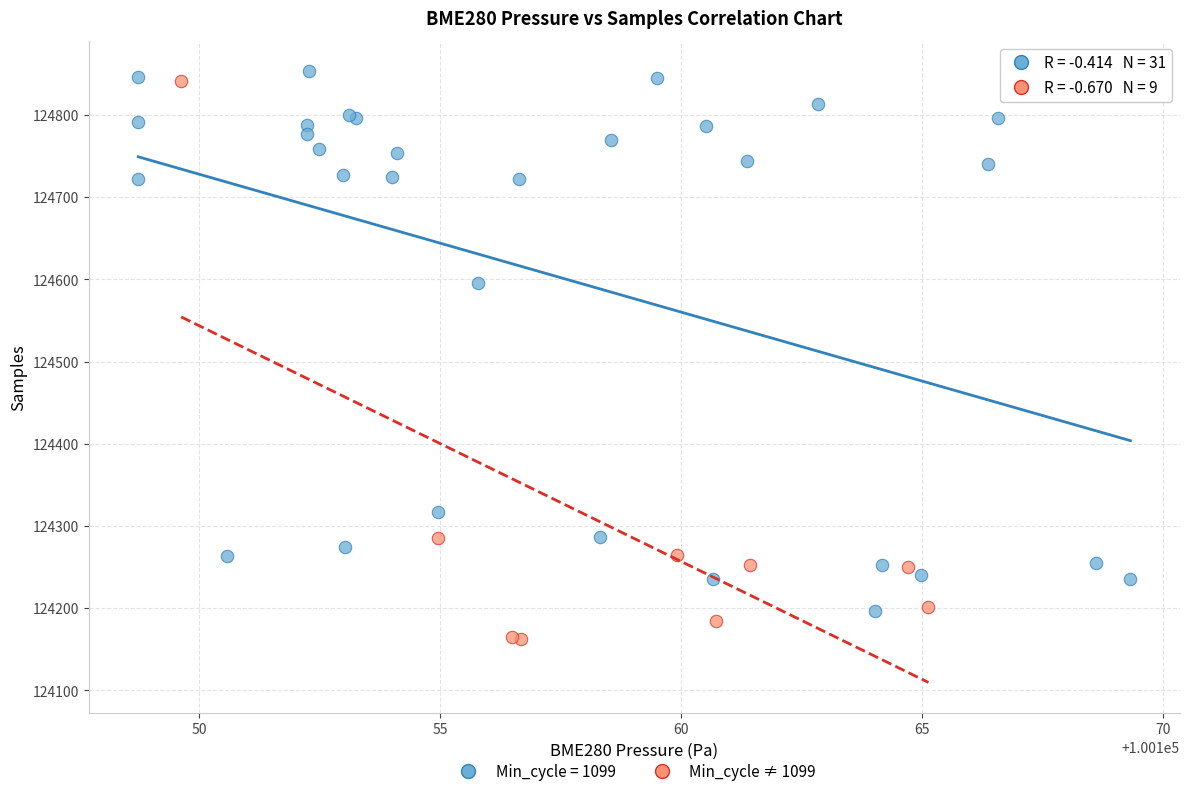

Which series contains the lowest Y value?

Min_cycle ≠ 1099